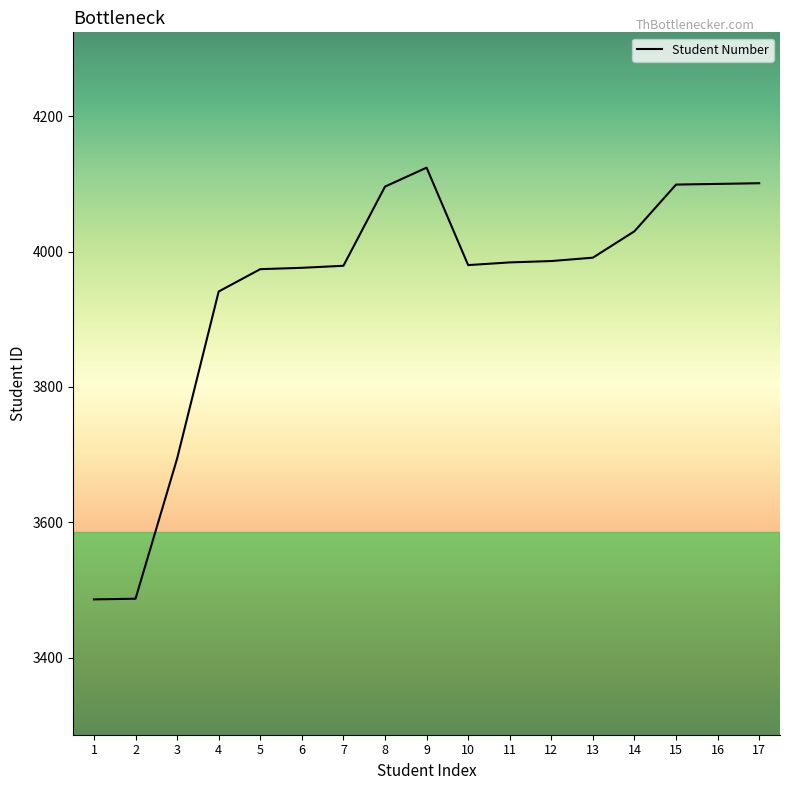

What is the ratio of the value at 12 to the value at 1?

1.1